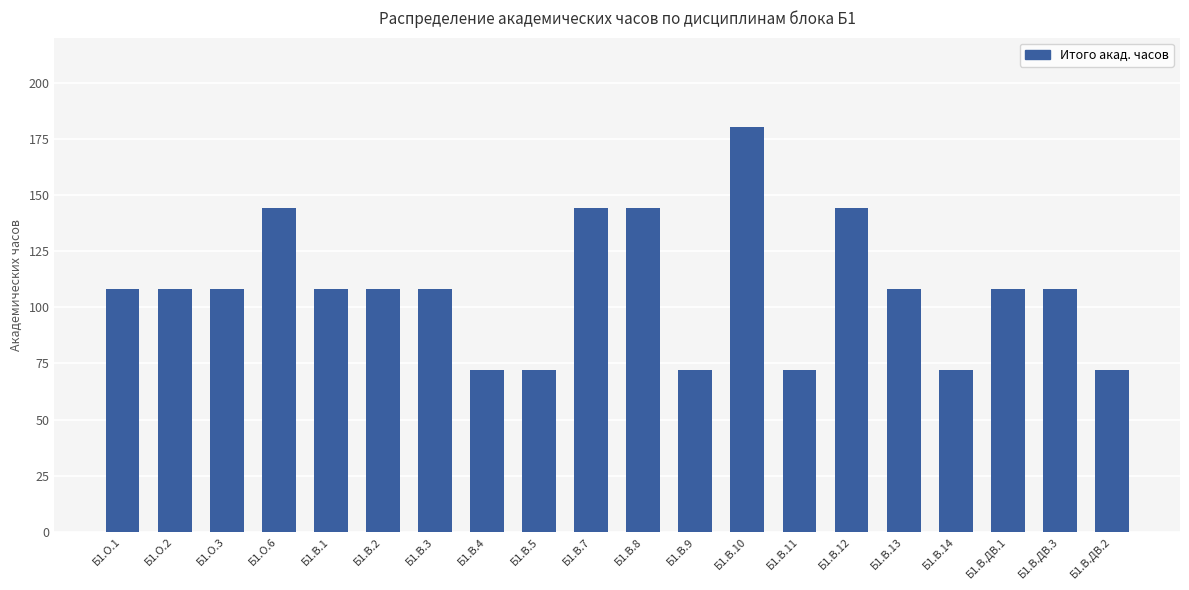

What is the minimum value shown in the chart?

72